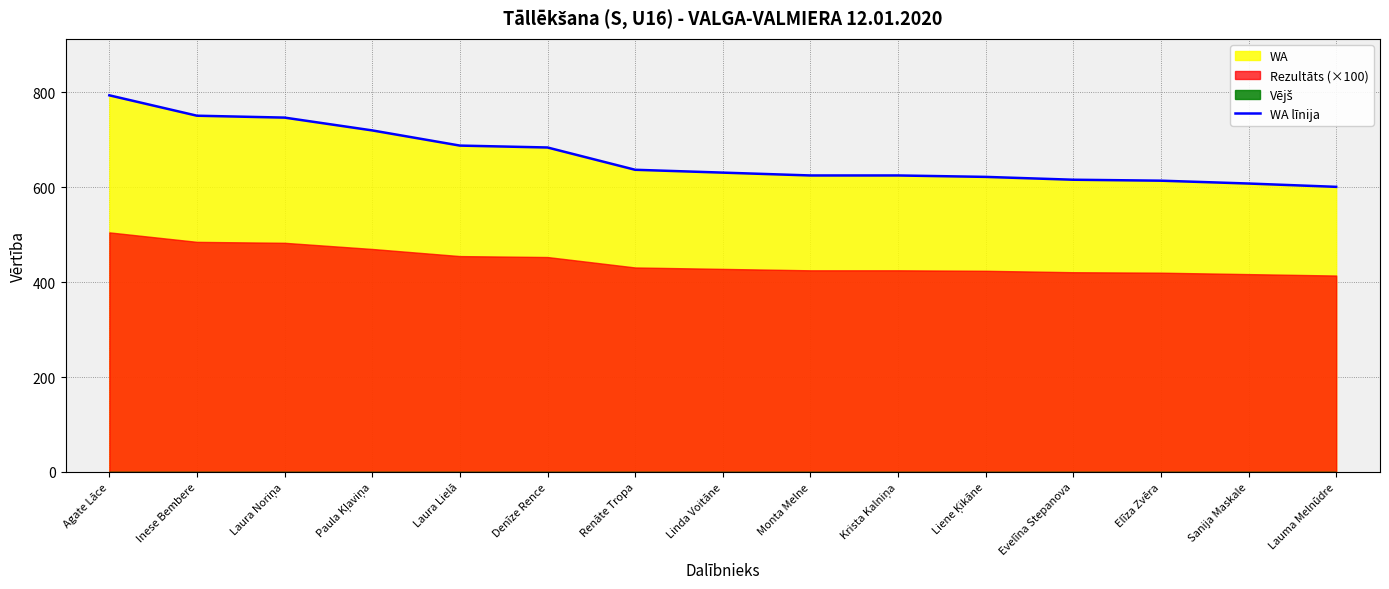

What value does the data have at Lauma Melnūdre, to the nearest 50?

600